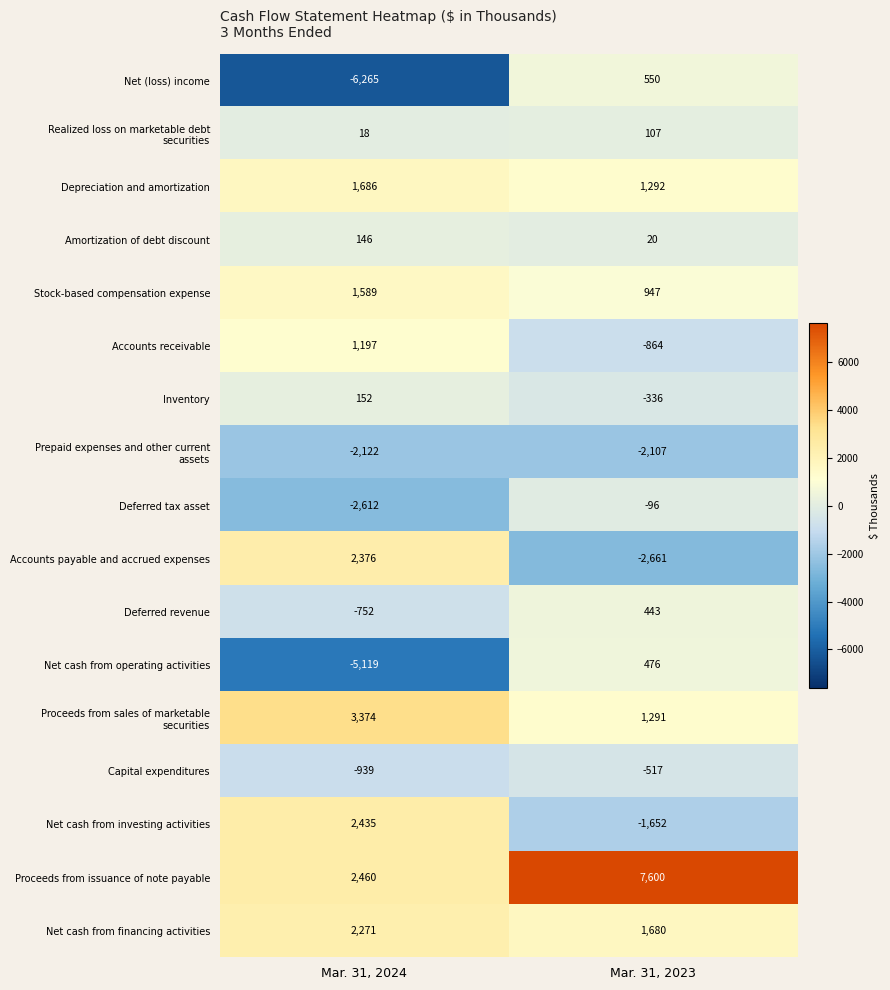

What is the difference between the maximum and minimum values in the Net cash from operating activities series?

5595